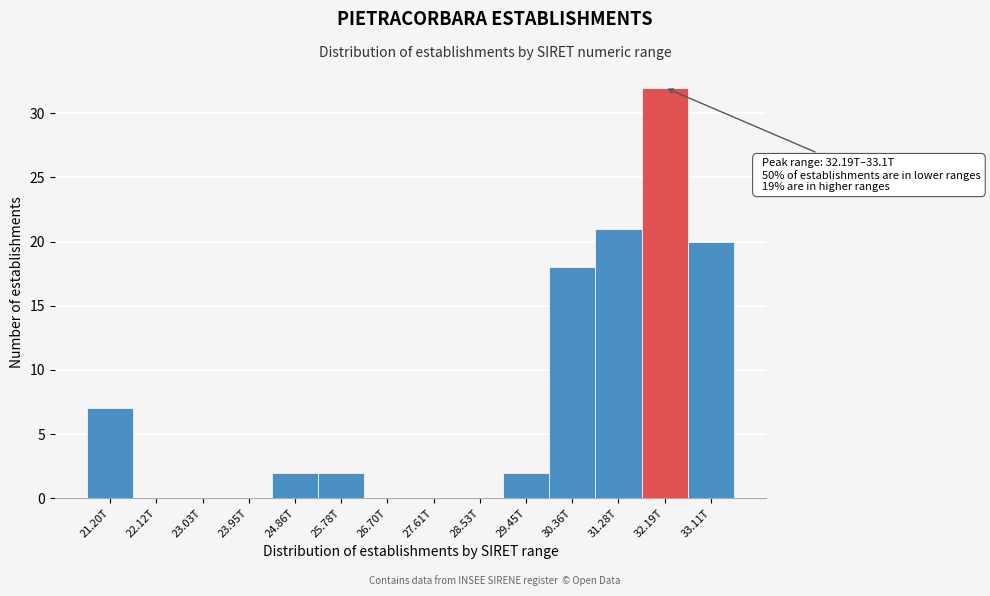

Reading left to right, what are all the values shown in this chart?

21.20T=7	22.12T=0	23.03T=0	23.95T=0	24.86T=2	25.78T=2	26.70T=0	27.61T=0	28.53T=0	29.45T=2	30.36T=18	31.28T=21	32.19T=32	33.11T=20